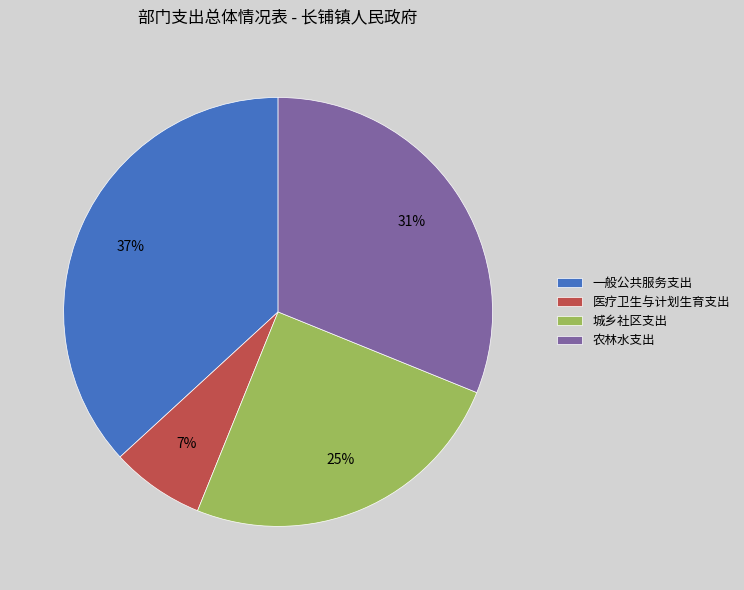

Between 医疗卫生与计划生育支出 and 农林水支出, which is larger?

农林水支出